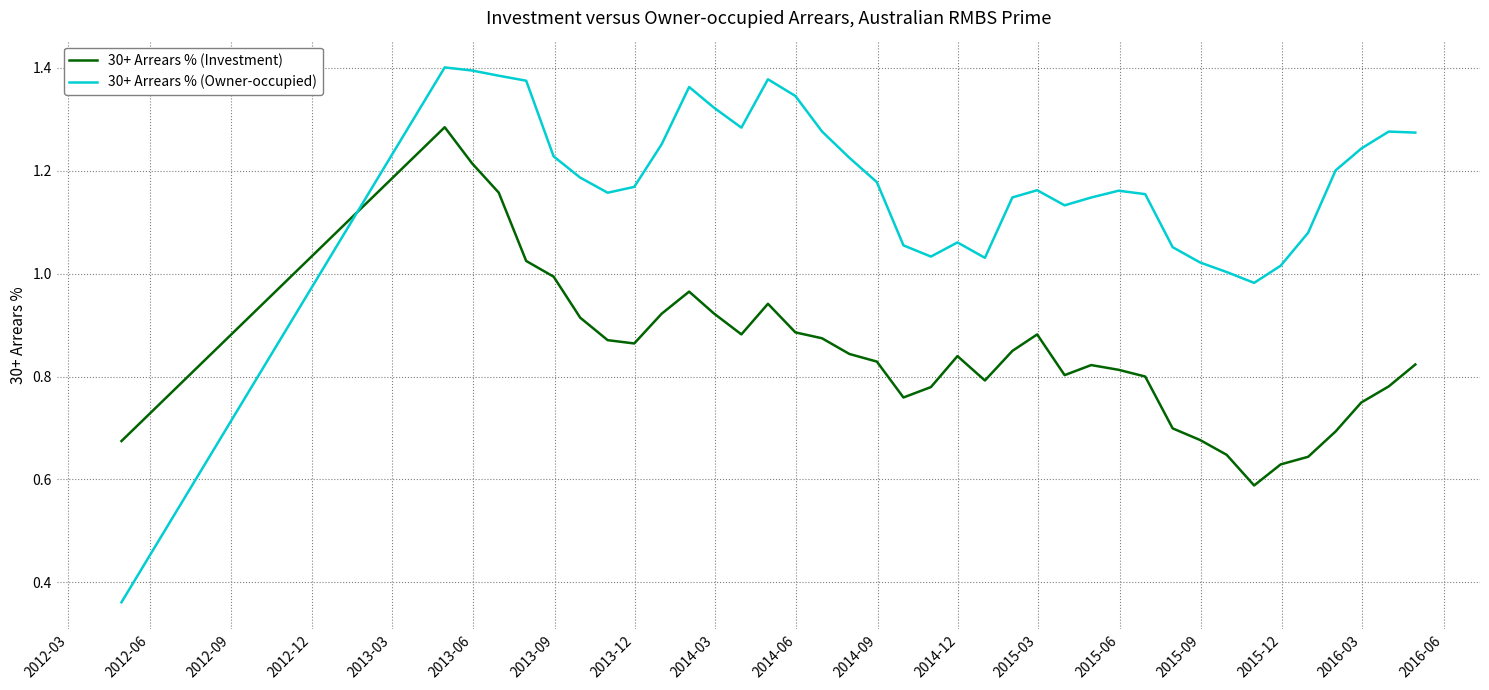

Does the chart have visible grid lines?

Yes